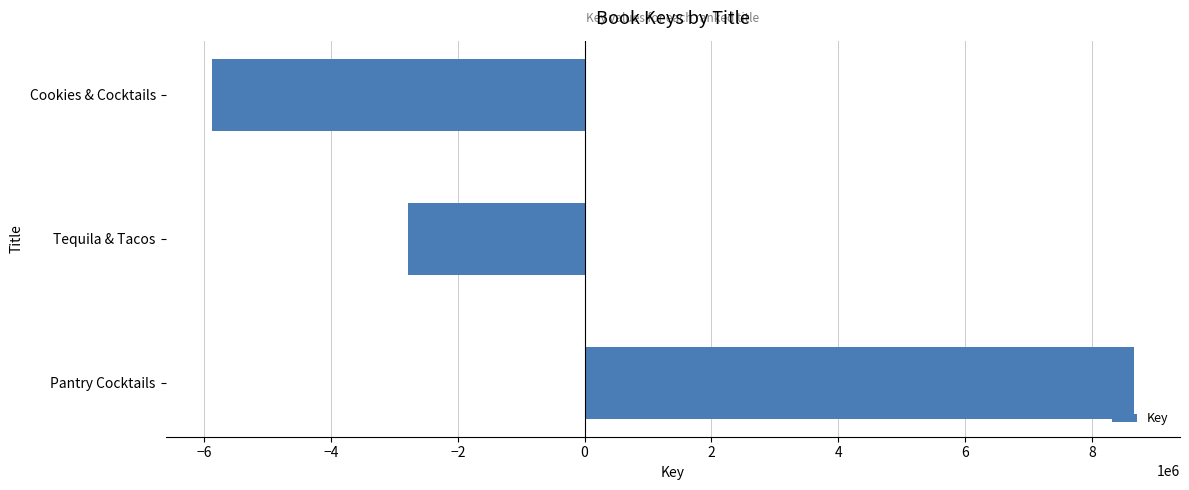

Reading bottom to top, list all the values displayed in this chart.

Pantry Cocktails=8661552.7	Tequila & Tacos=-2780396.3	Cookies & Cocktails=-5881156.3